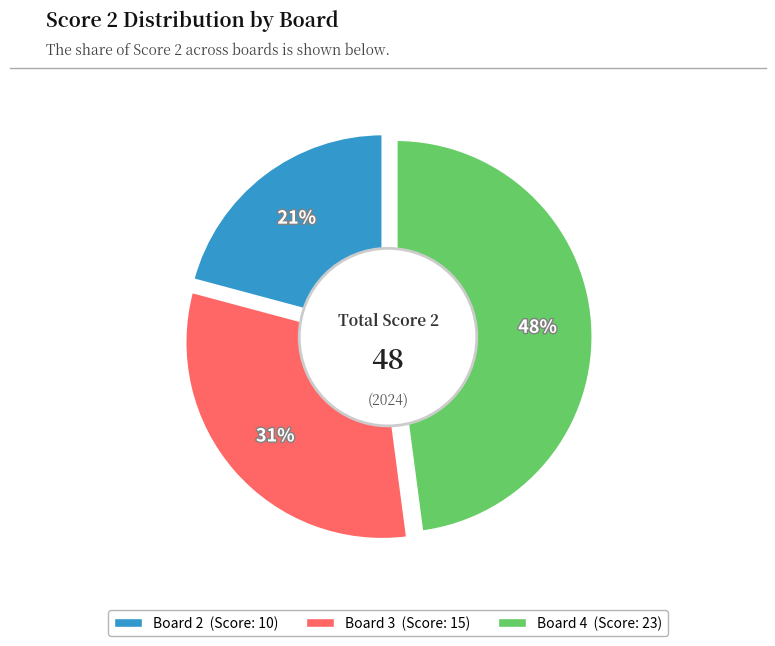

Is there any slice that represents more than half of the pie?

No